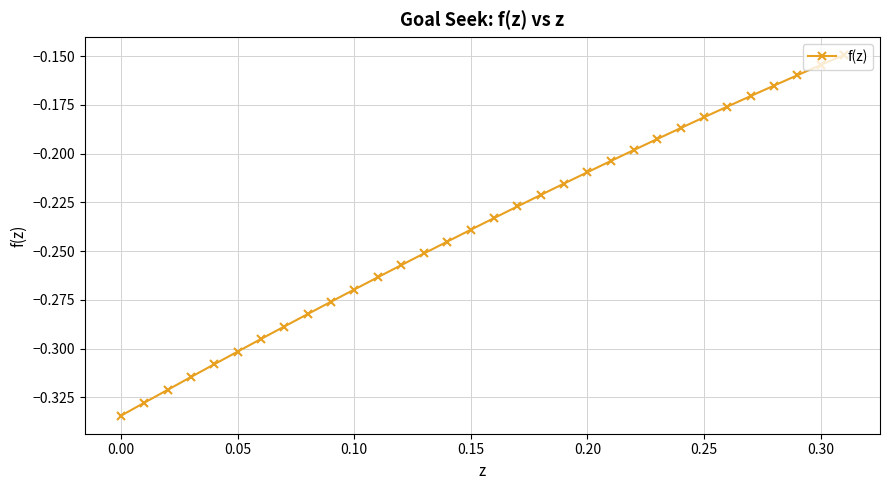

True or false: the data has more than 0 interior local peaks.

False